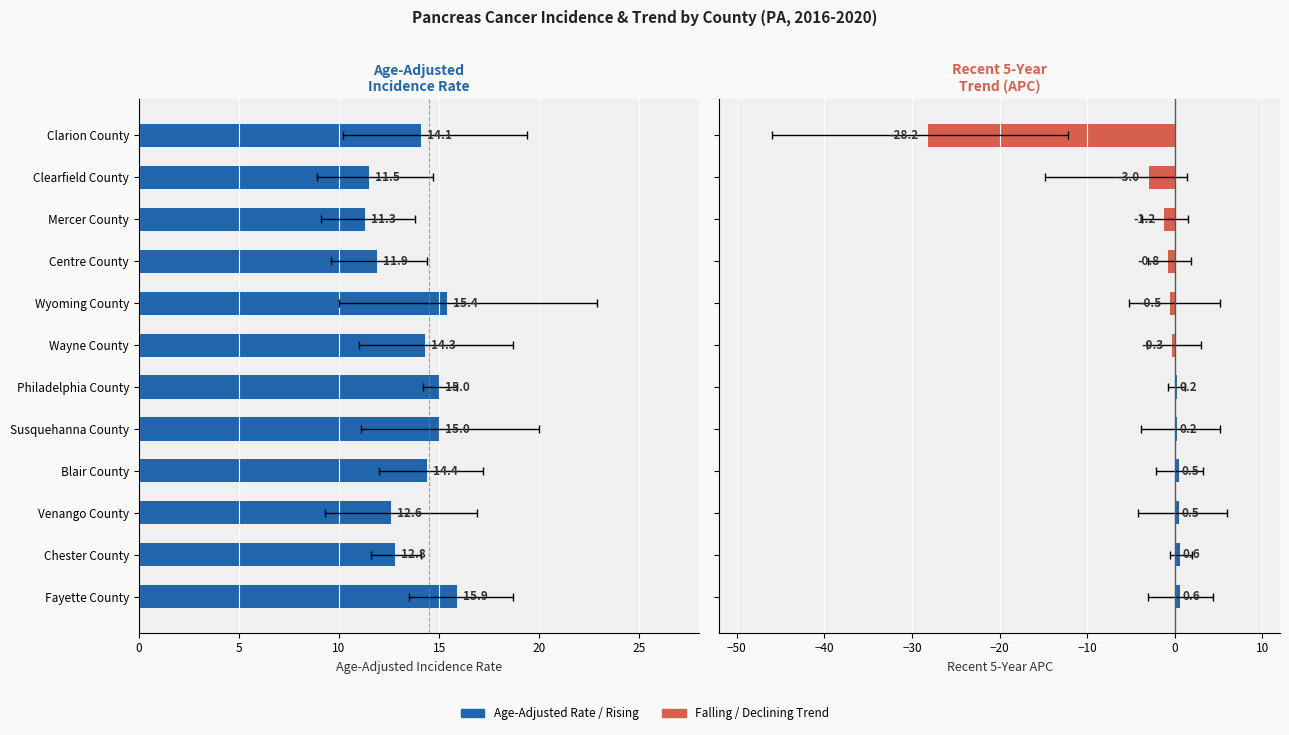

Which series has the largest total across all categories?

Age-Adjusted Rate